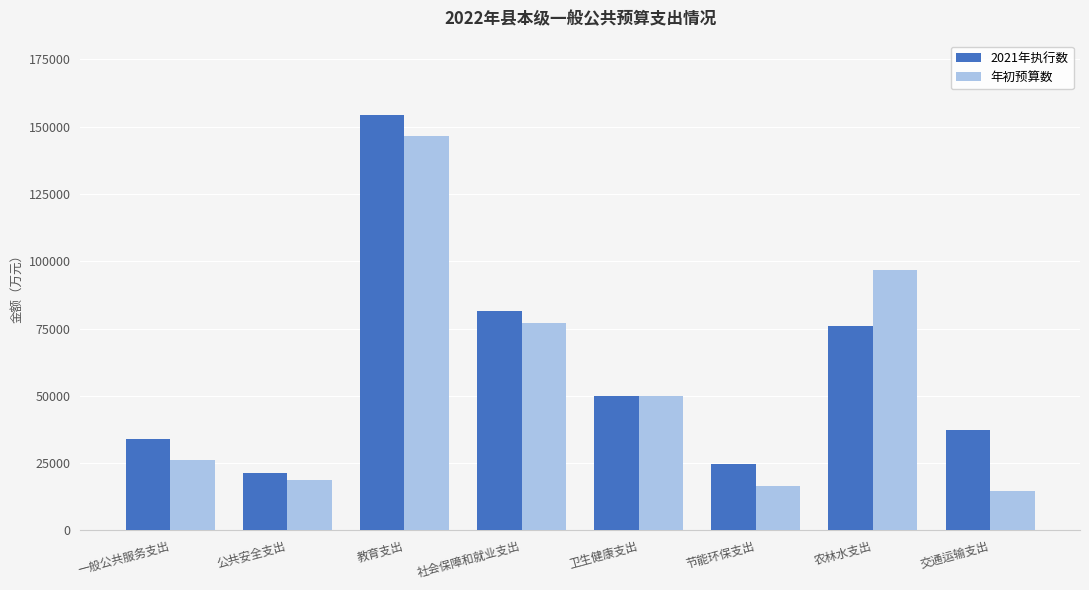

What is the sum of all 2021年执行数 values?

478701